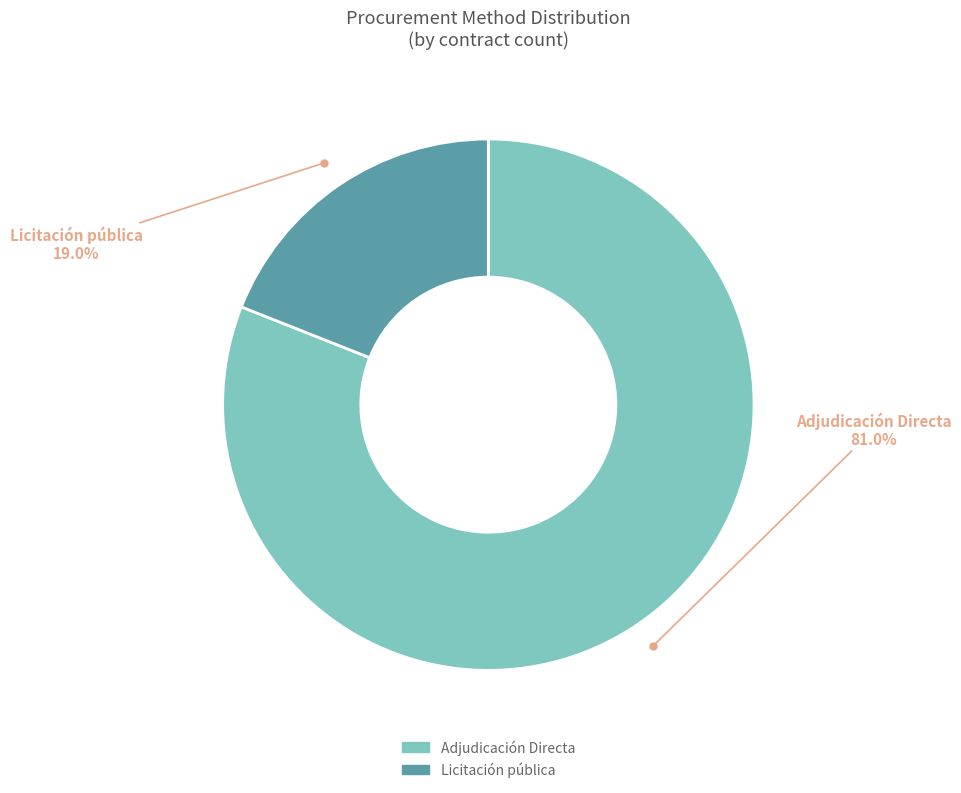

Which category has the smallest portion of the pie?

Licitación pública